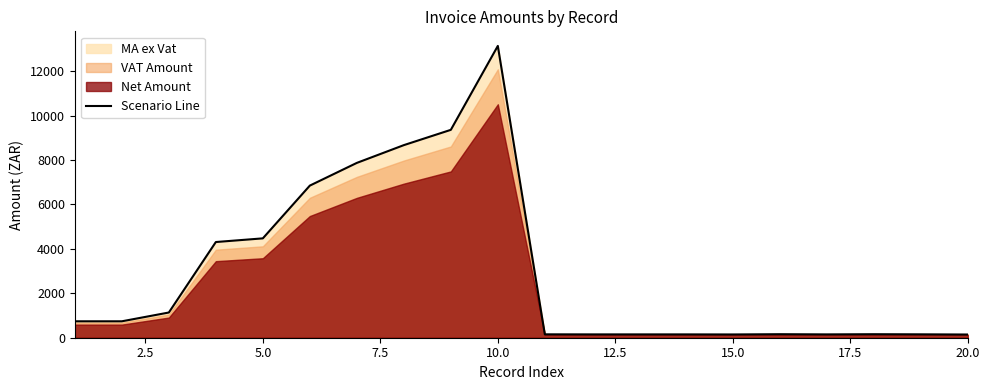

What is the highest value of the Scenario Line series?

13139.7